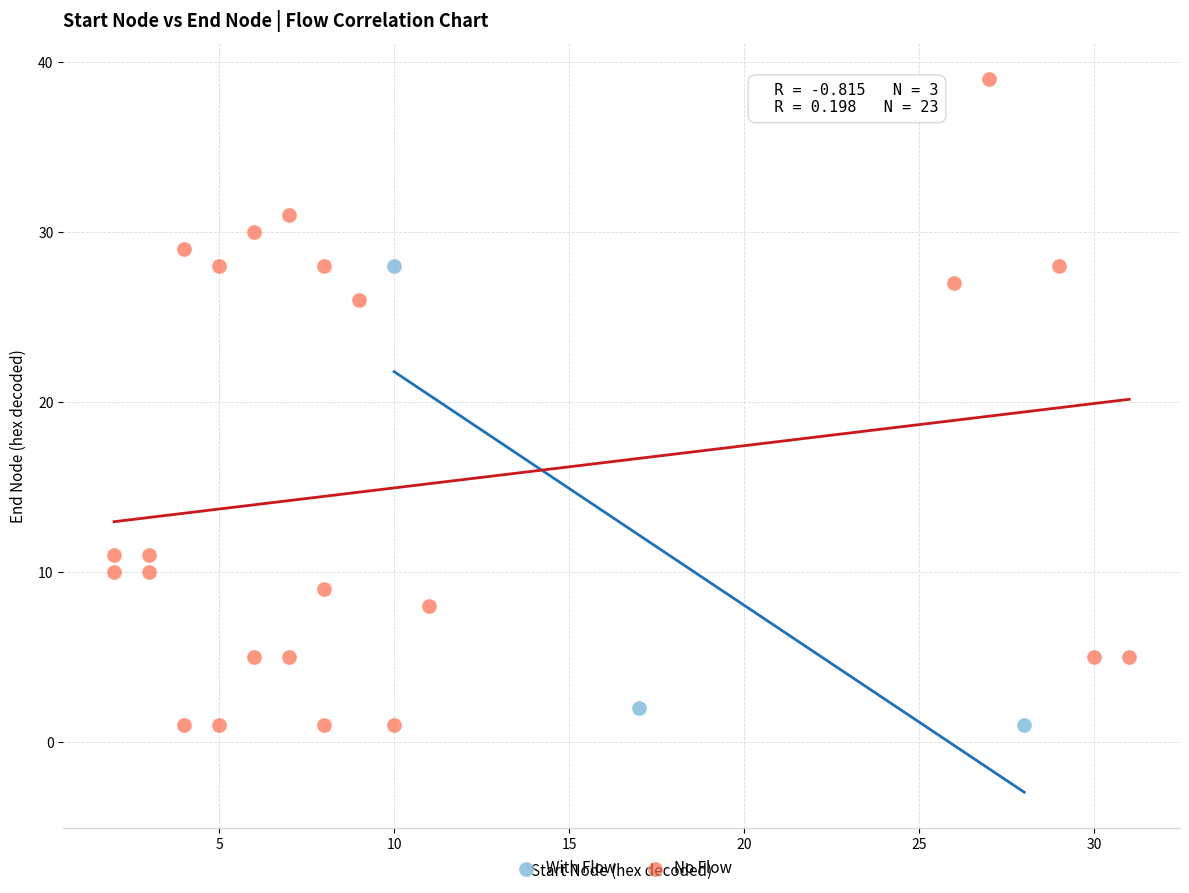

Which series has the widest spread of Y values?

No Flow